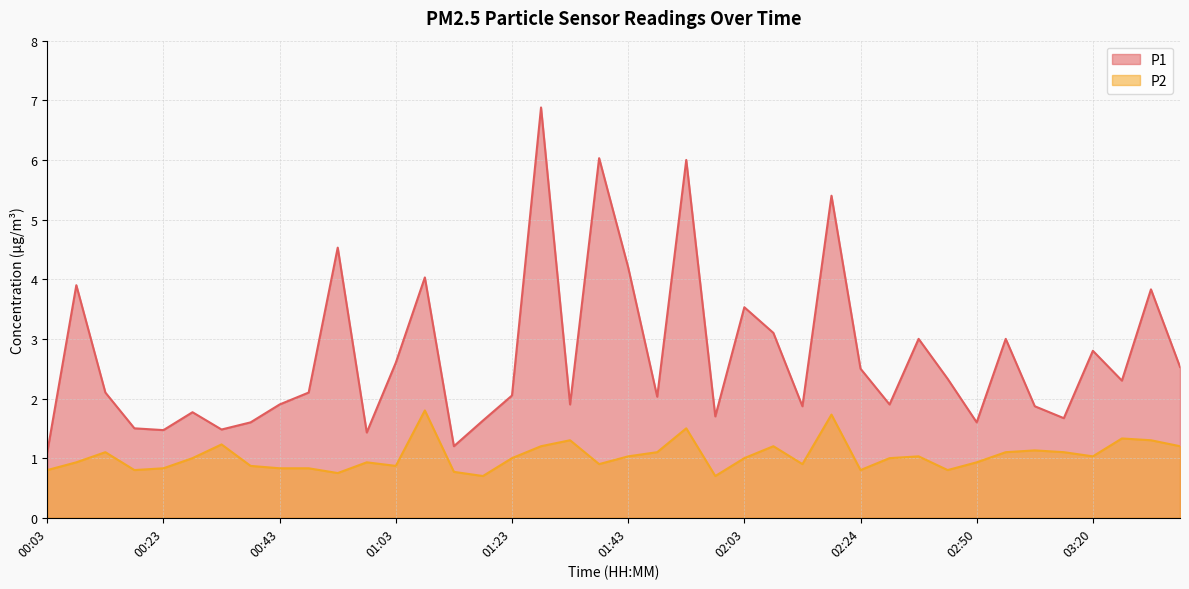

Does the chart display data point markers on the line(s)?

No